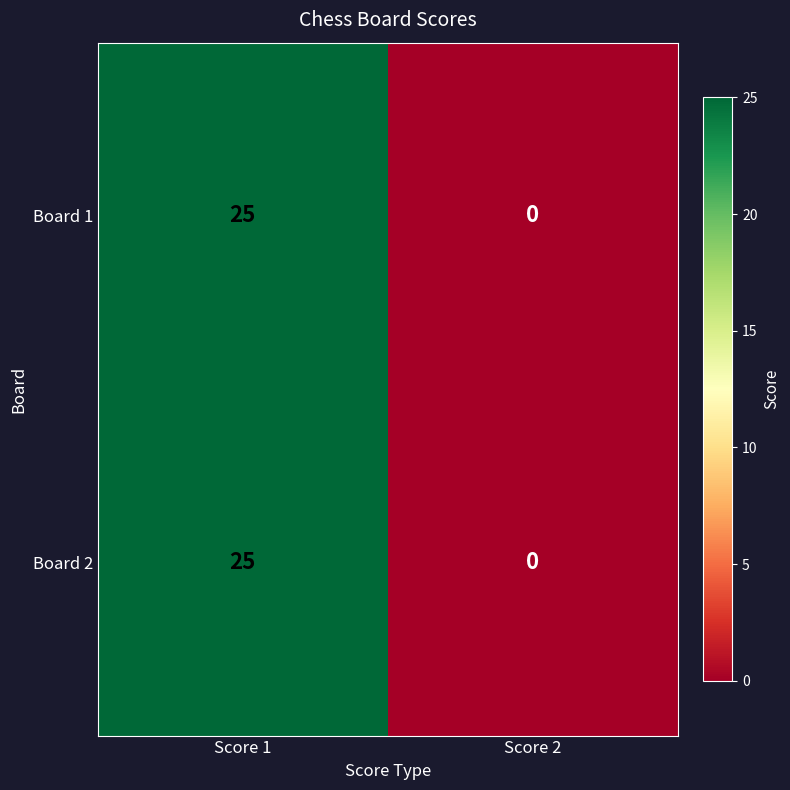

What is the difference between the maximum and minimum values in the Board 2 series?

25